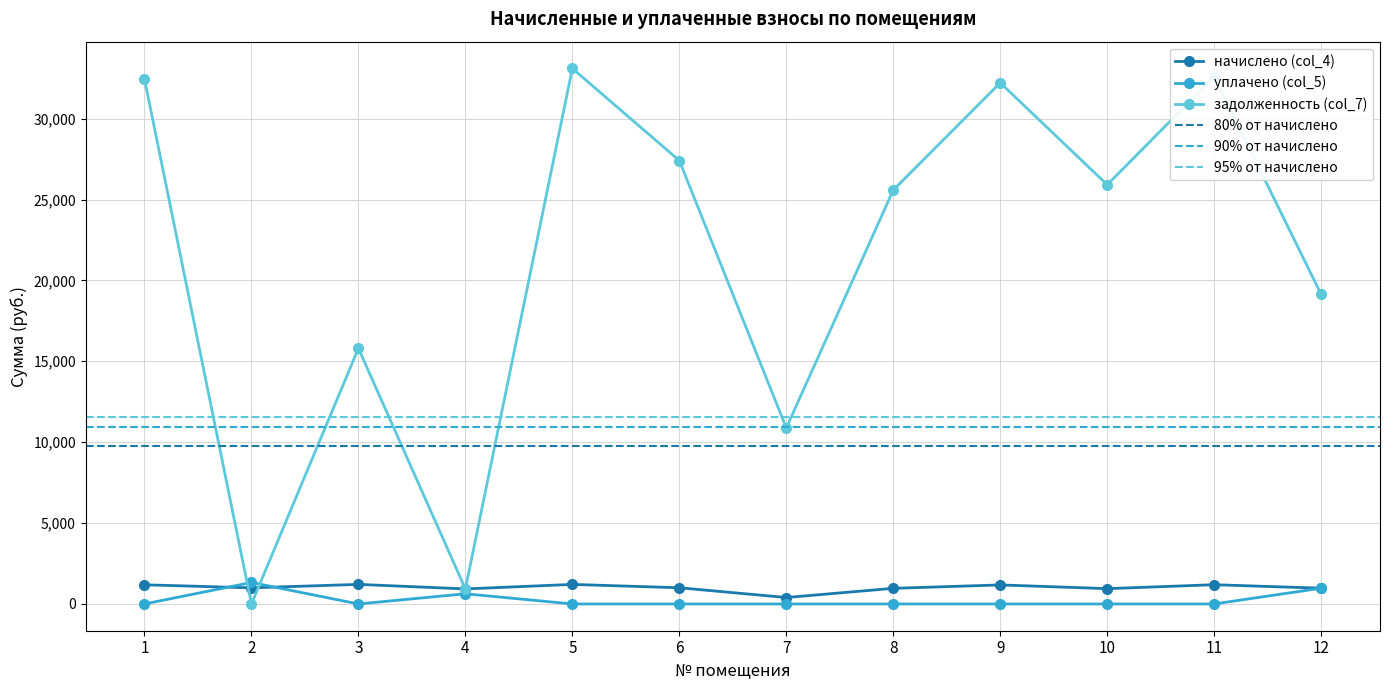

In начислено (col_4), how many points are higher than both neighbors (excluding endpoints)?

4